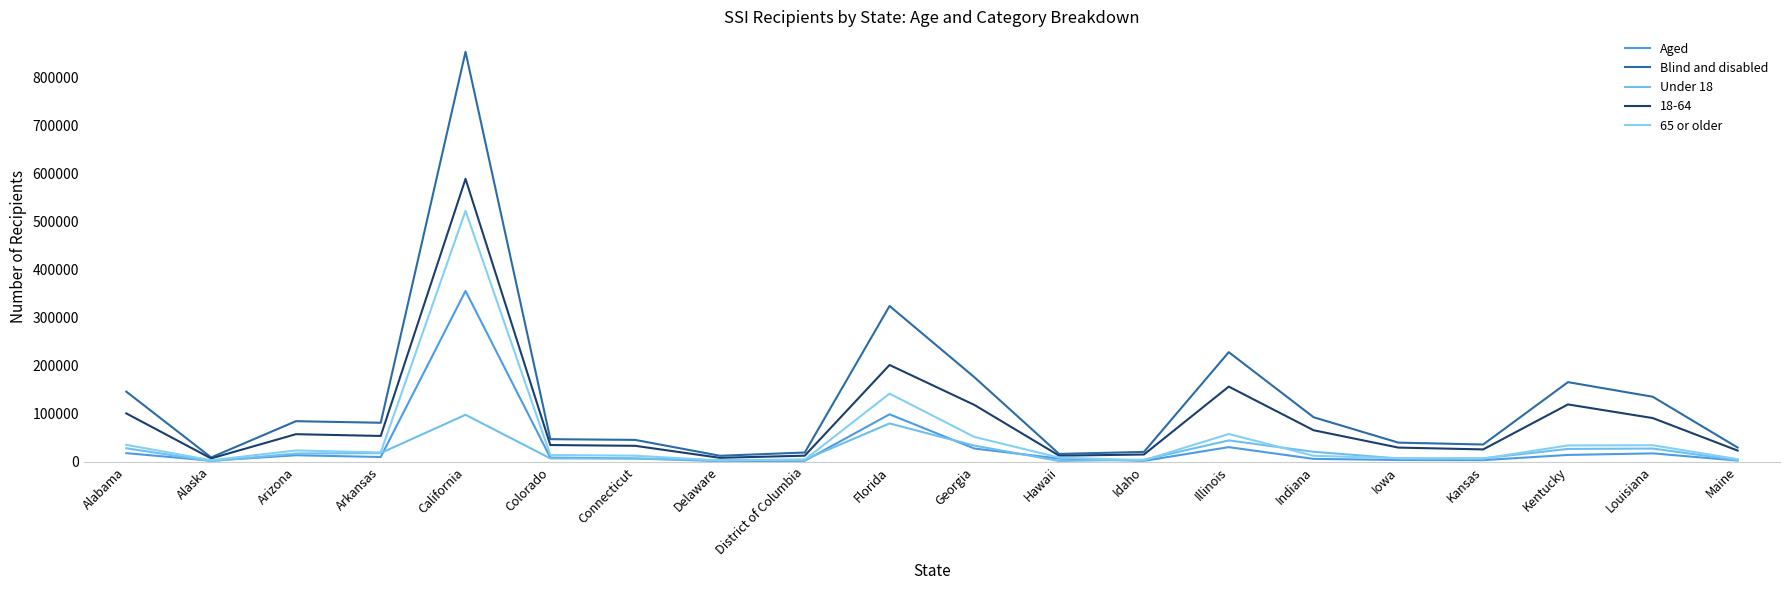

How many distinct data groups are displayed?

5